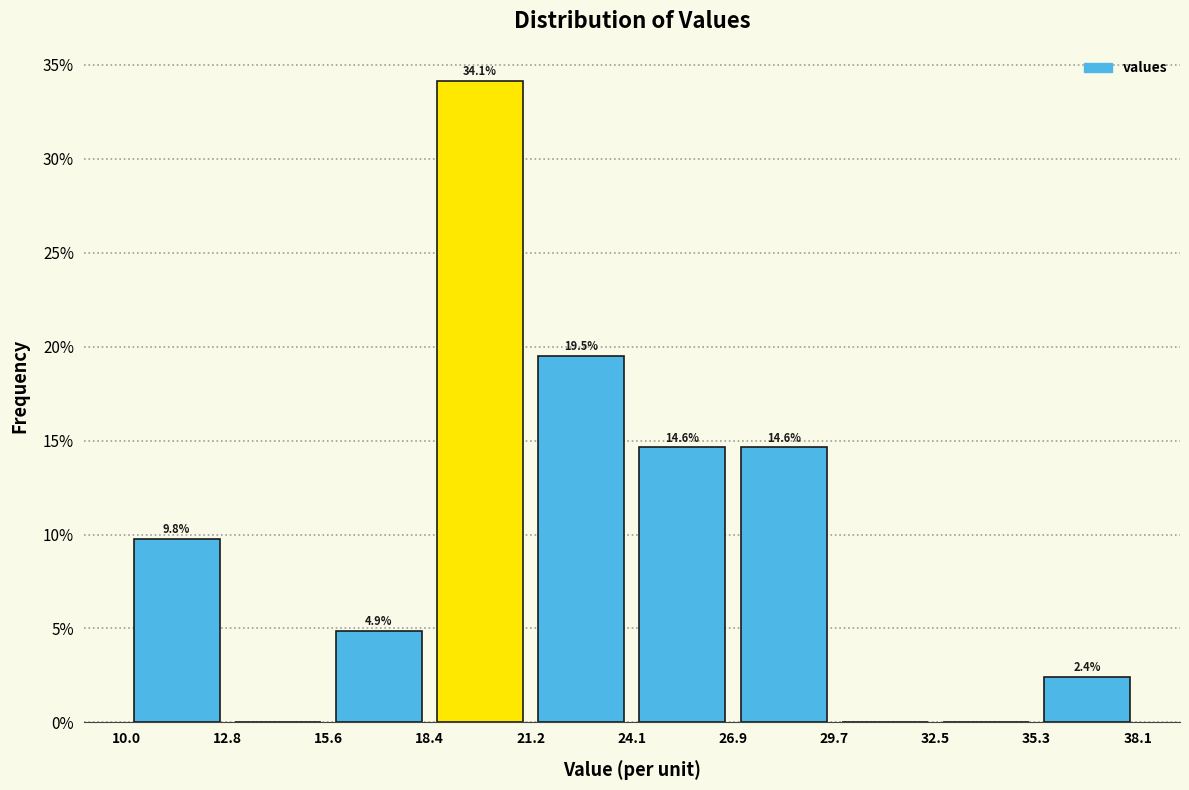

Over which range of the x-axis is the bar tallest?

18.4 to 21.2